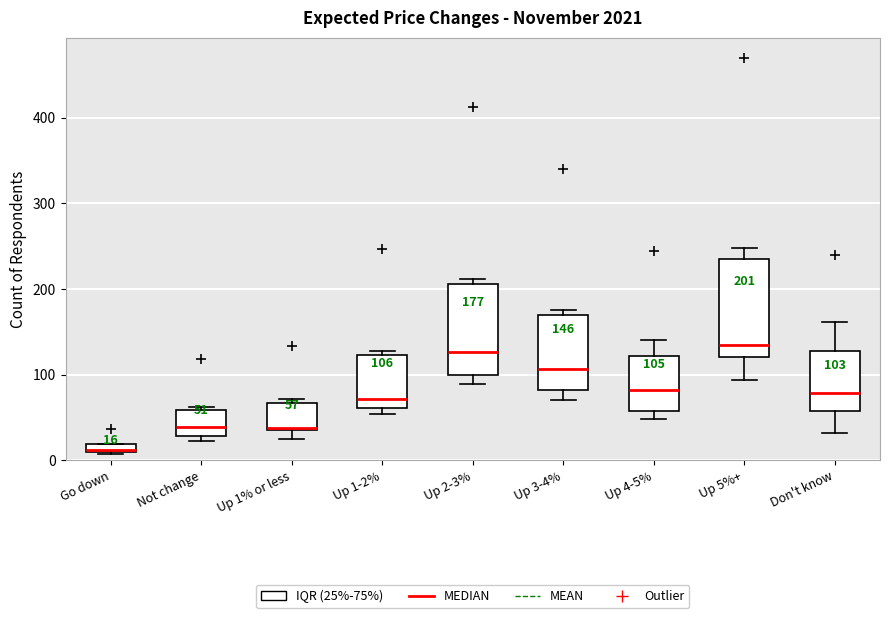

Which box's median line is the lowest?

Go down